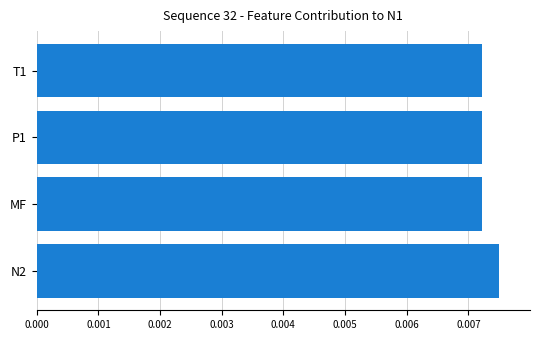

How many data points does each series have?

4